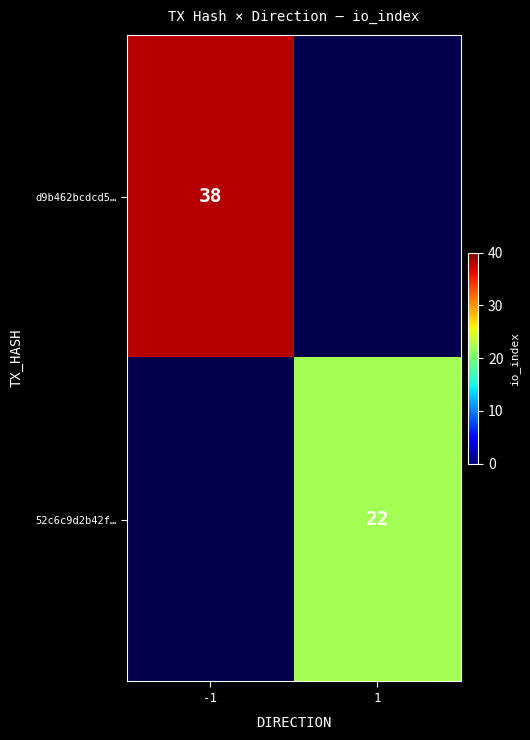

The value of d9b462bcdcd5… at -1 is 38. True or false?

True